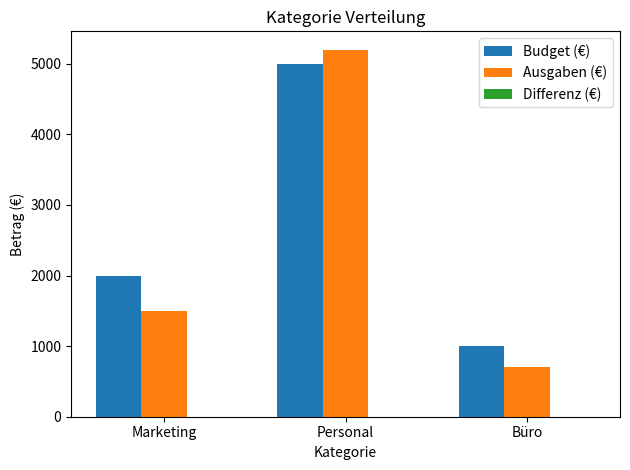

At which category is the sum across all series the highest?

Personal